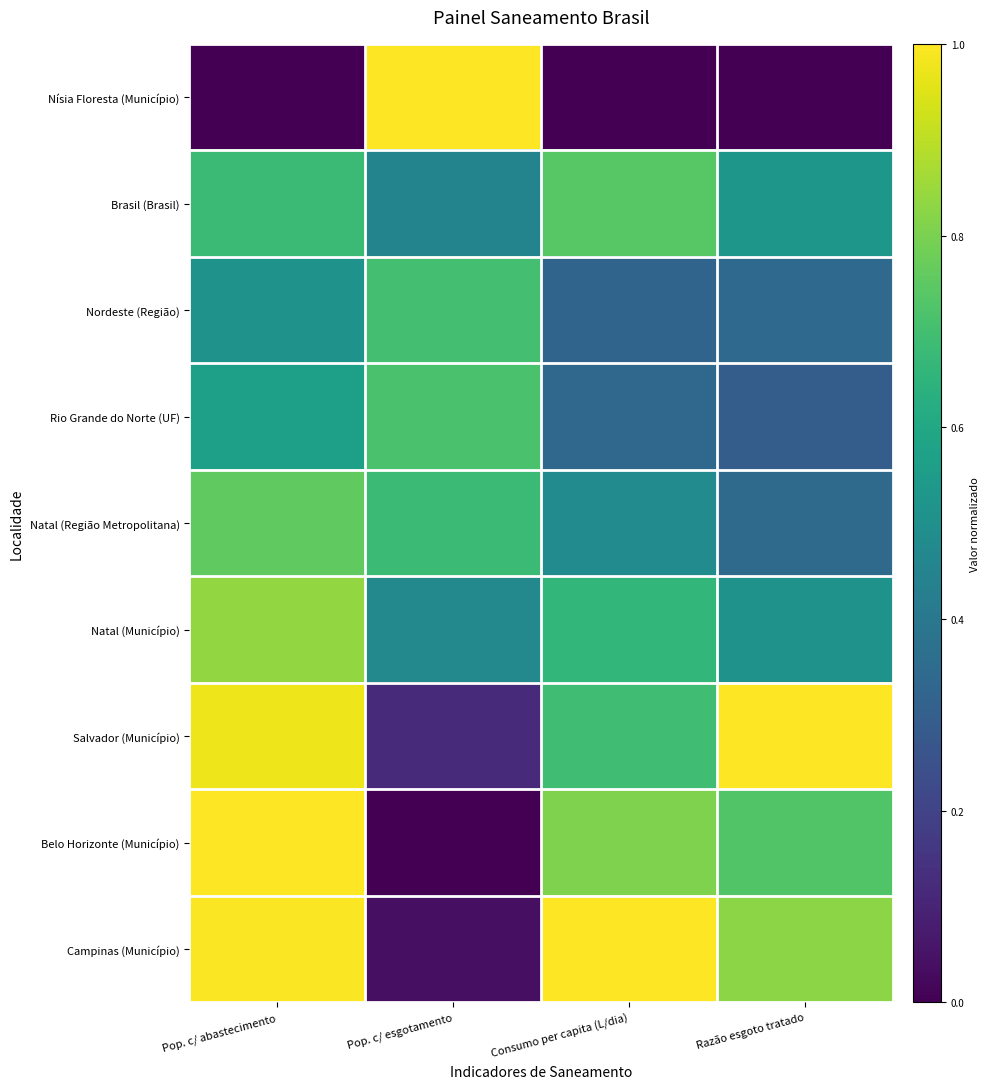

At which category does the chart reach its peak across all series?

Pop. c/ esgotamento